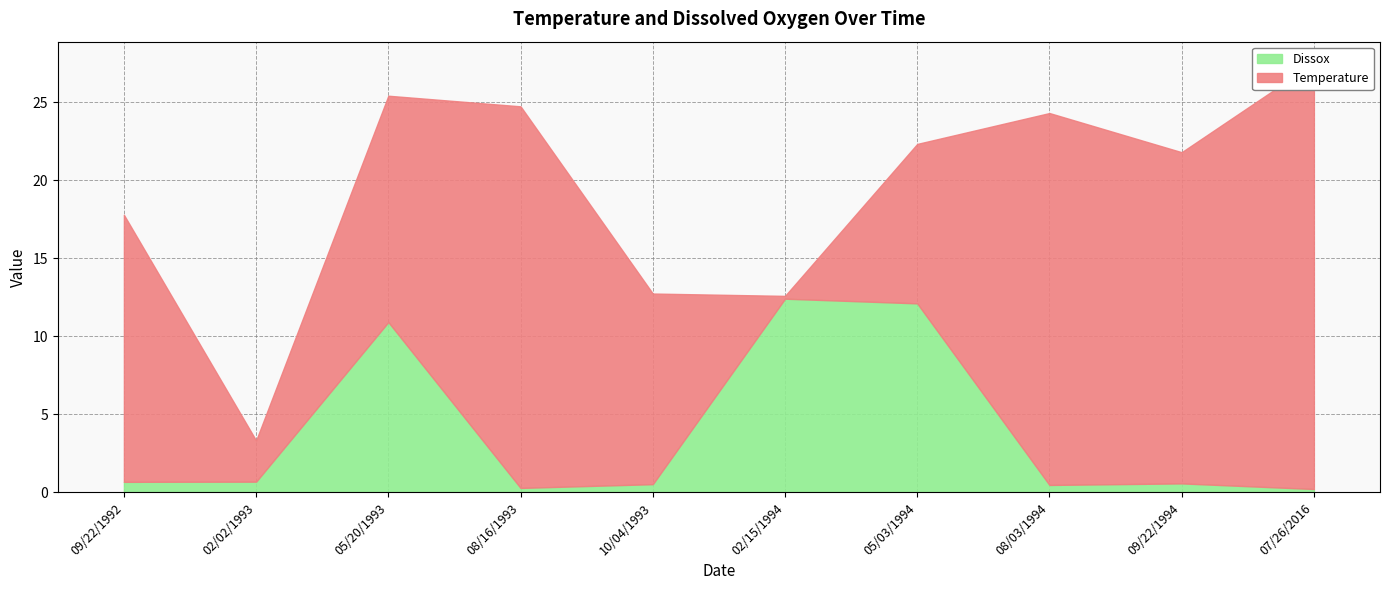

How many lines are shown in the chart?

2